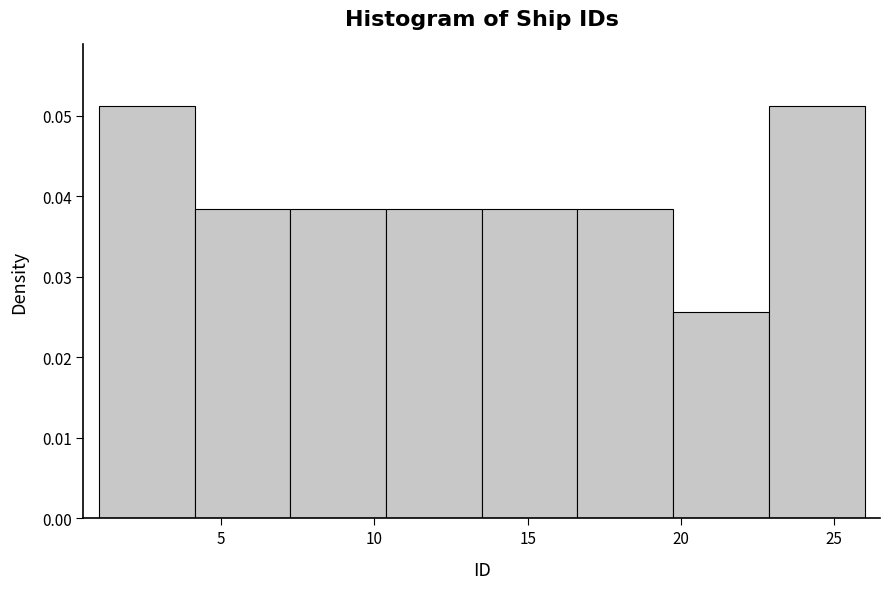

Reading left to right, list every bar in this chart as the range it spans on the x-axis followed by its height. Neither the bar edges nor the heights are printed on the chart, so give them approximately, as read against the axes.

1.0 to 4.0: 0.051
4.0 to 7.5: 0.038
7.5 to 10.5: 0.038
10.5 to 13.5: 0.038
13.5 to 16.5: 0.038
16.5 to 20.0: 0.038
20.0 to 23.0: 0.026
23.0 to 26.0: 0.051